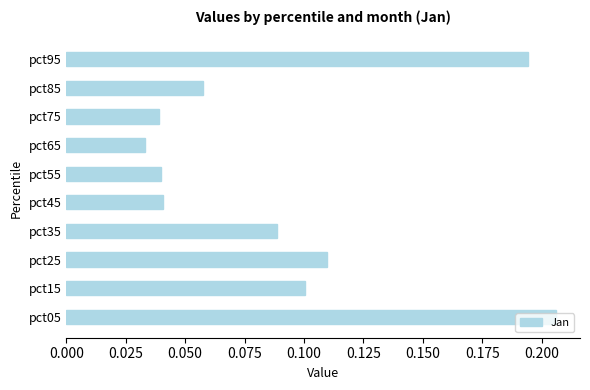

Which label corresponds to the smallest value in the chart?

pct65